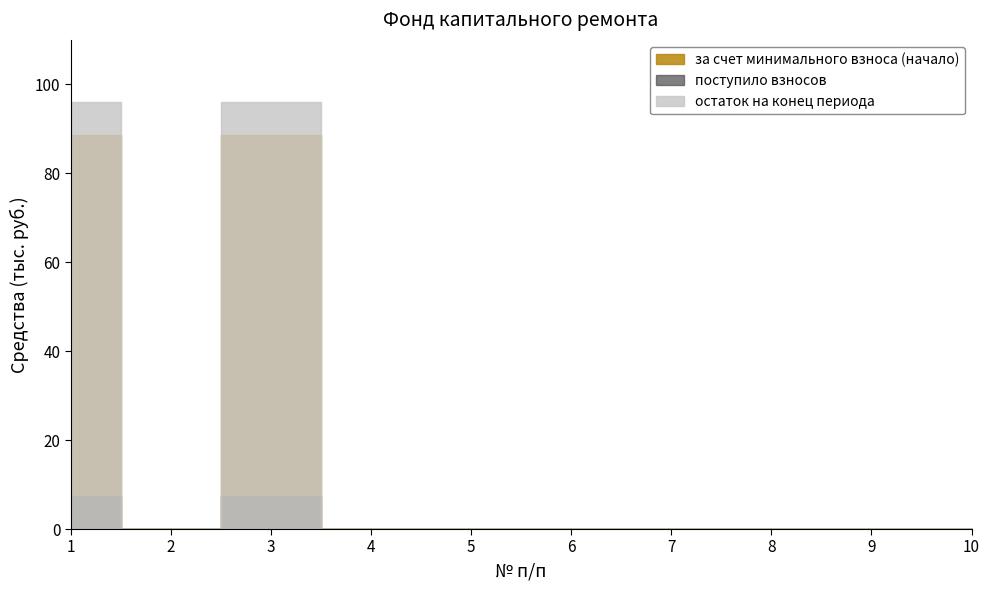

Which series has the widest spread of values?

остаток на конец периода